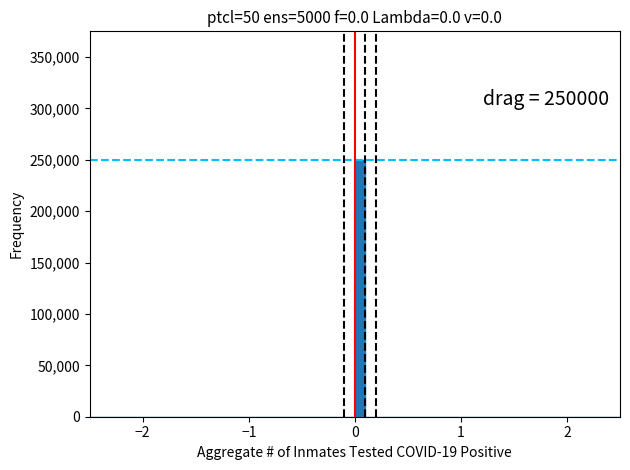

Read against the x-axis, roughly where is the centre of the tallest bar?

0.1